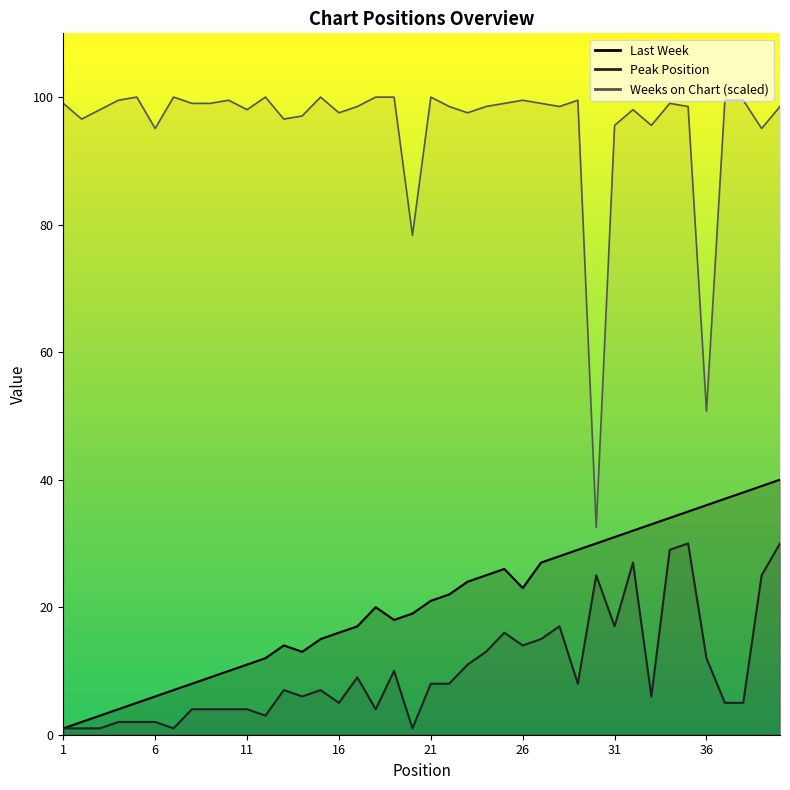

Is it true that Peak Position equals 1.7 at 7?

False